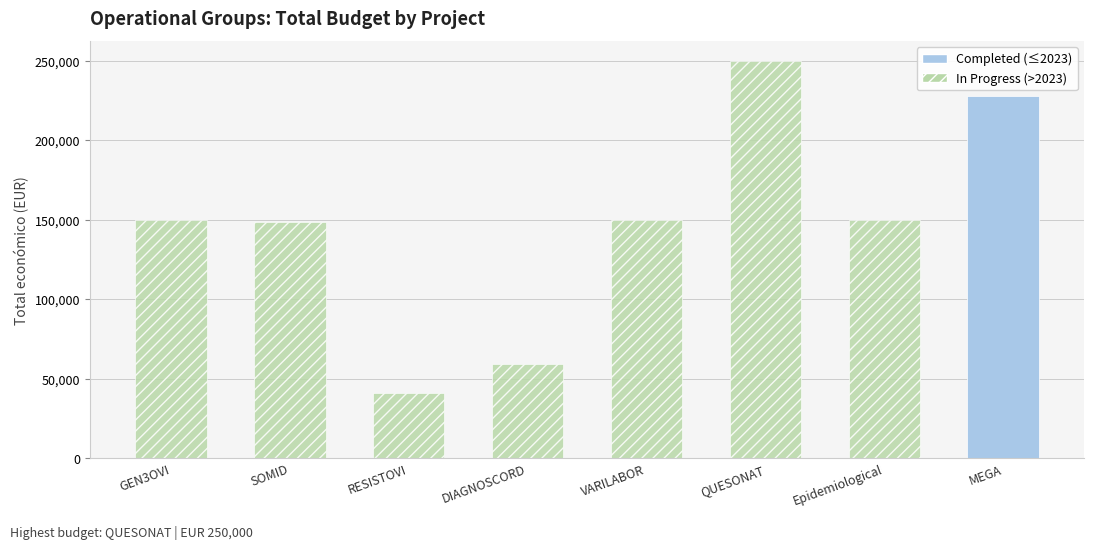

What is the difference between the second highest and minimum values?

187143